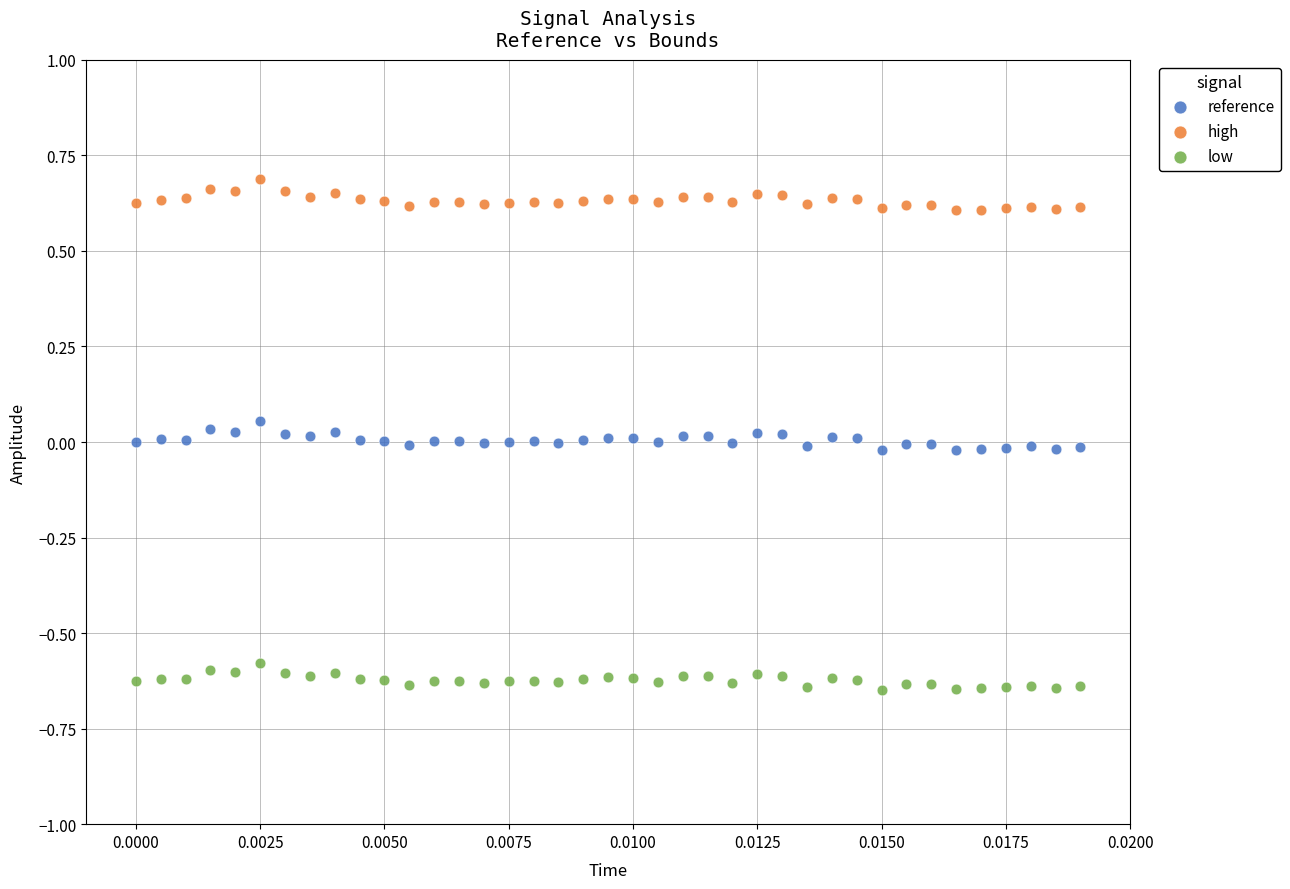

What are all the series names shown in the legend?

reference, high, low